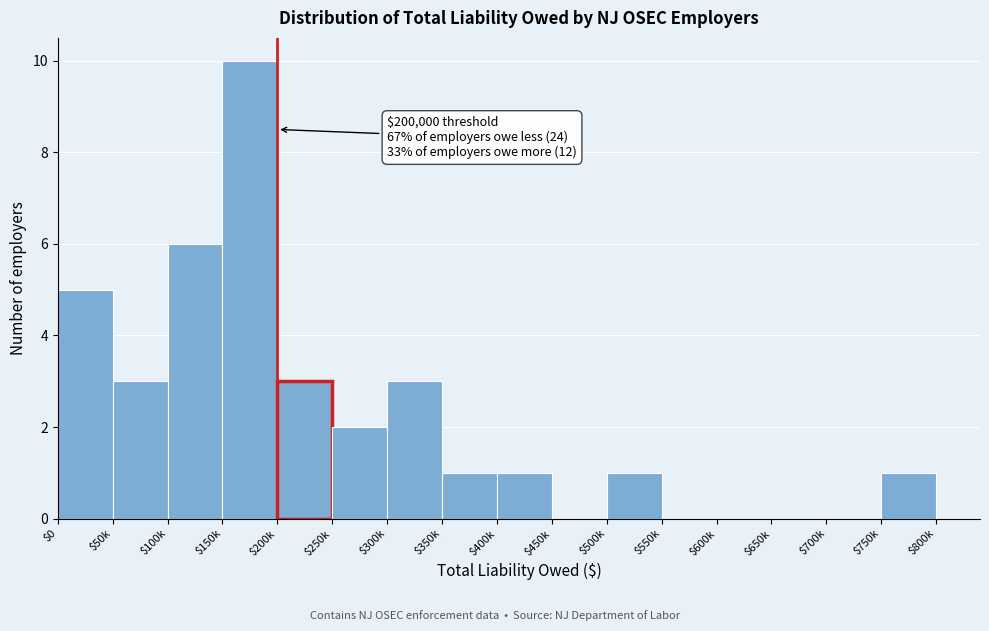

True or false: the data shows 6 at $550k.

False